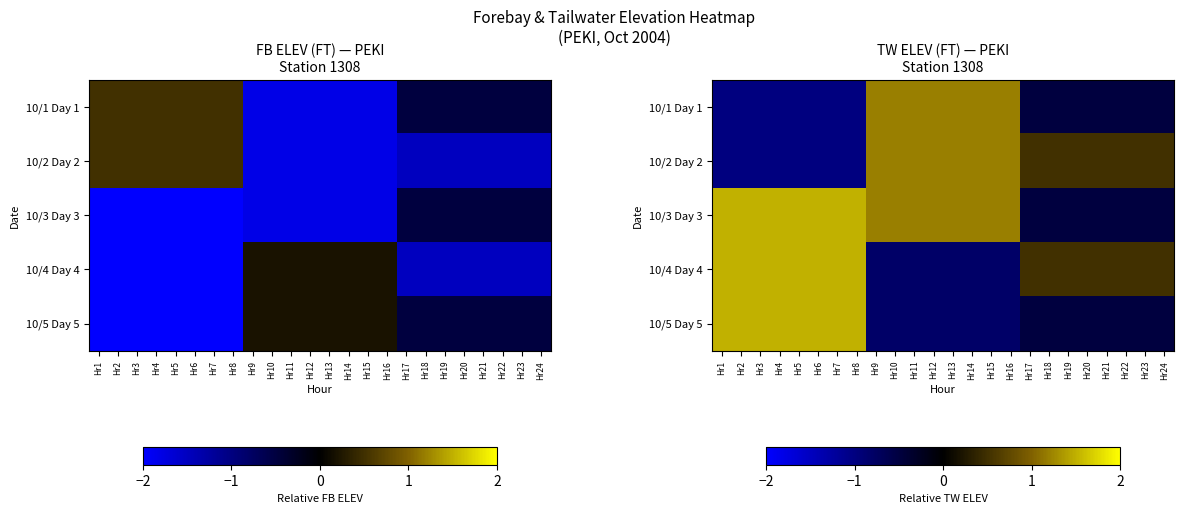

What is the spread (max minus min) of values at Hr10?

2.0